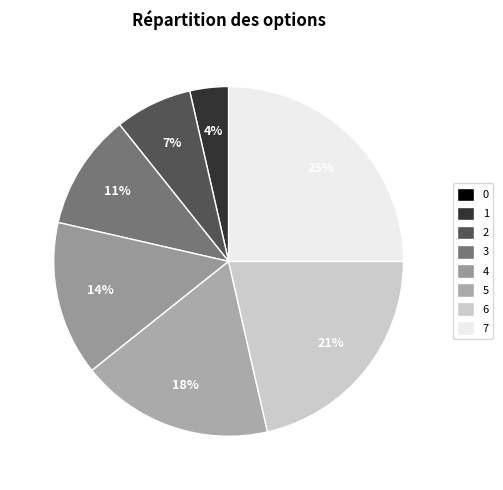

Is there a majority slice in this chart?

No